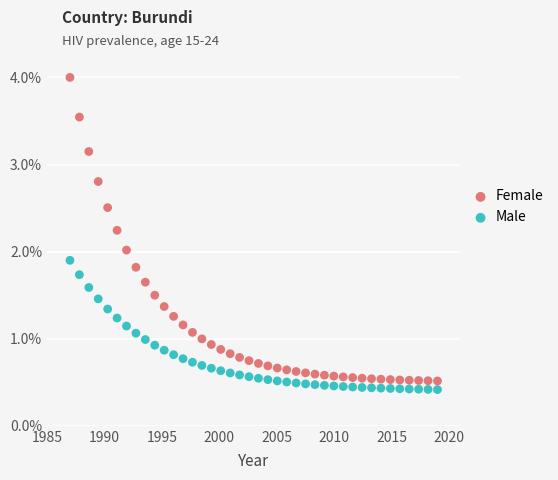

What are all the series names shown in the legend?

Female, Male